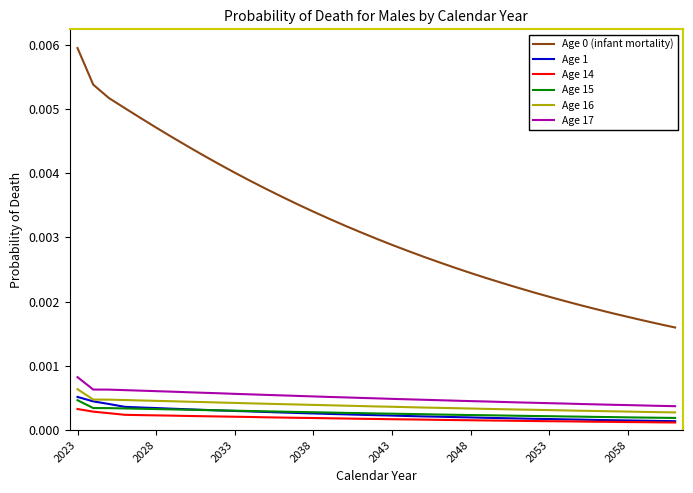

True or false: Age 16 and Age 15 intersect in this chart.

False